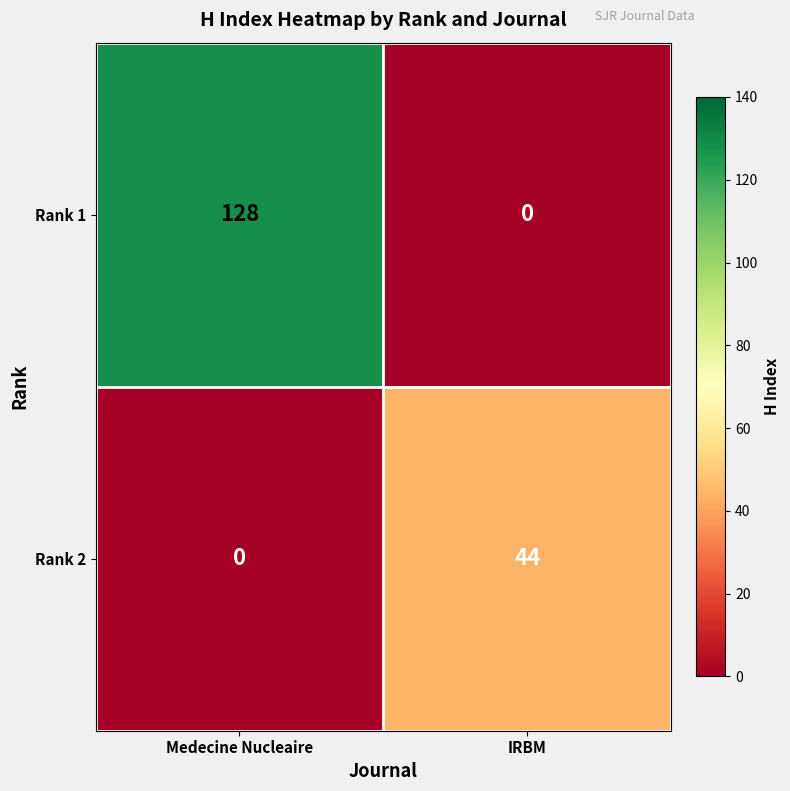

True or false: Rank 1 has a value of 0 at IRBM.

True